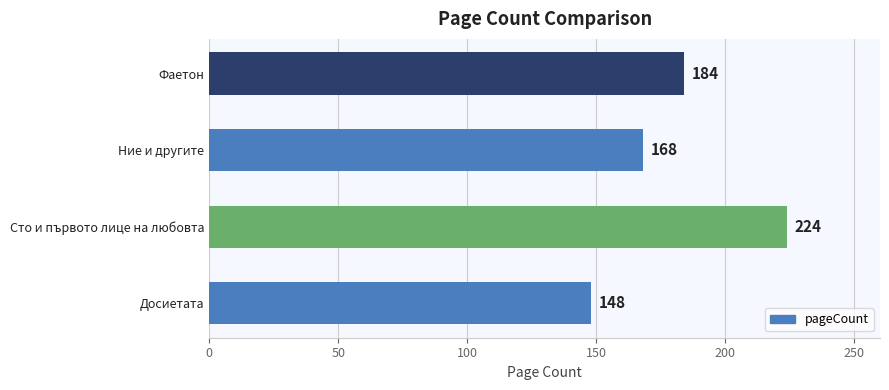

The chart shows a value of 225 at Досиетата. True or false?

False